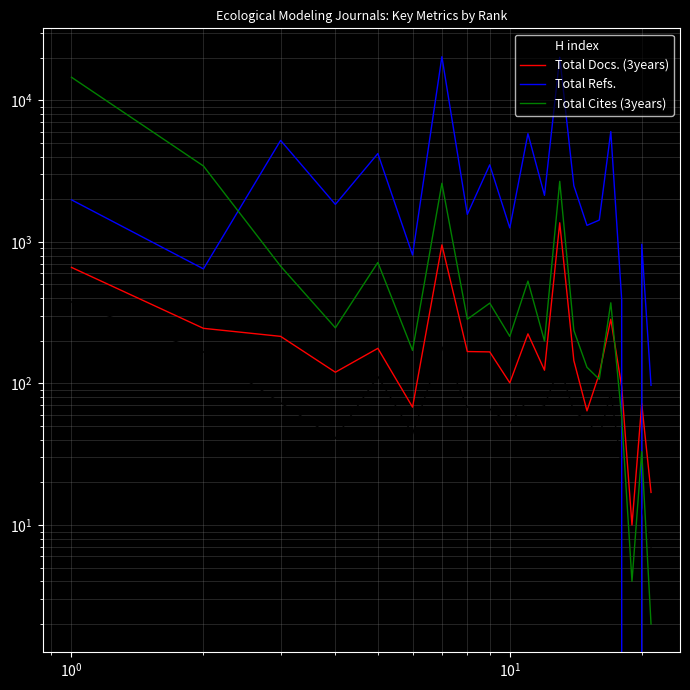

The Total Refs. series shows 860 at 9. True or false?

False